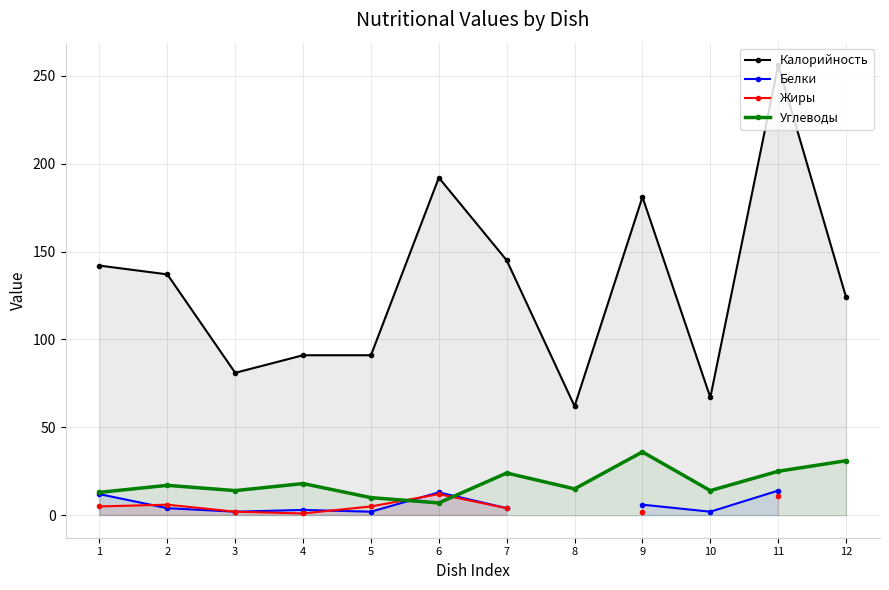

What is the difference between the highest and lowest values at 2?

133.0